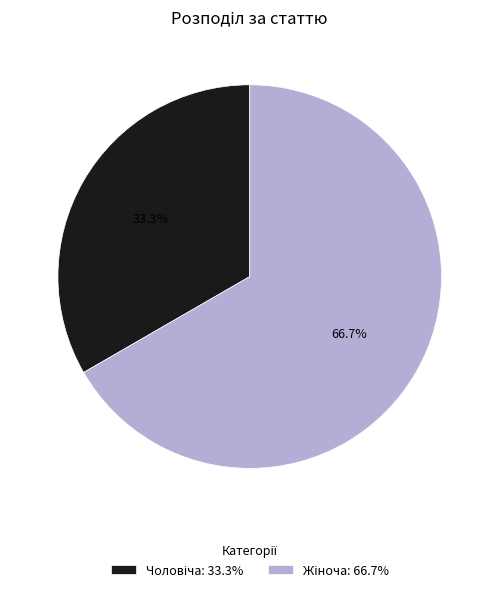

Does any single category account for the majority?

Yes